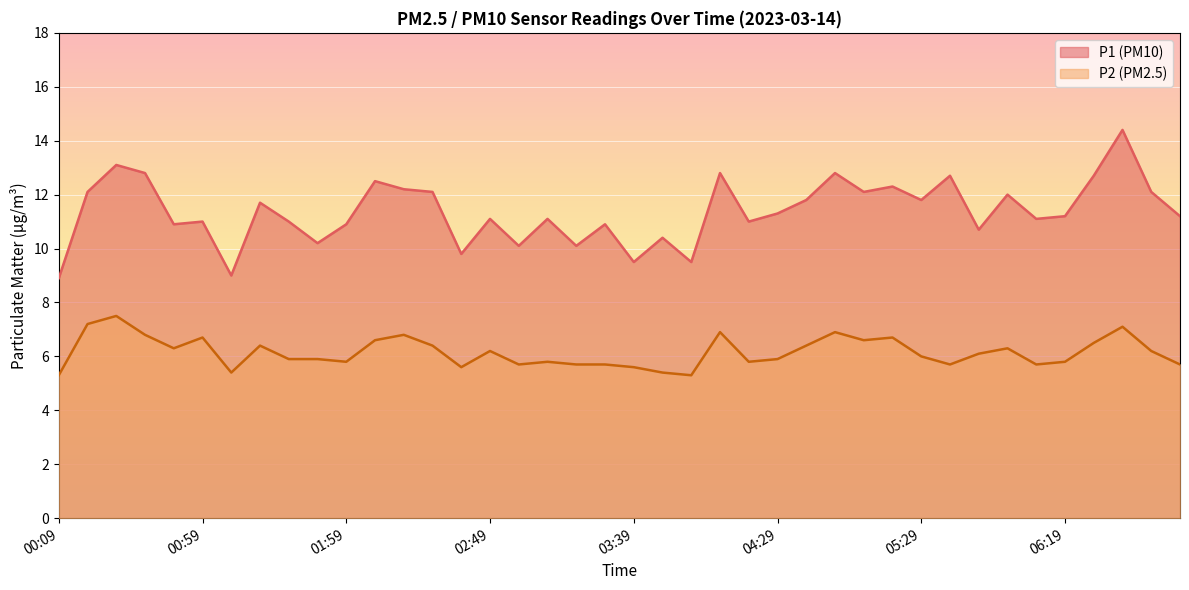

Reading left to right, extract all data points from this chart.

P1: 8.9	12.1	13.1	12.8	10.9	11.0	9.0	11.7	11.0	10.2	10.9	12.5	12.2	12.1	9.8	11.1	10.1	11.1	10.1	10.9	9.5	10.4	9.5	12.8	11.0	11.3	11.8	12.8	12.1	12.3	11.8	12.7	10.7	12.0	11.1	11.2	12.7	14.4	12.1	11.2
P2: 5.3	7.2	7.5	6.8	6.3	6.7	5.4	6.4	5.9	5.9	5.8	6.6	6.8	6.4	5.6	6.2	5.7	5.8	5.7	5.7	5.6	5.4	5.3	6.9	5.8	5.9	6.4	6.9	6.6	6.7	6.0	5.7	6.1	6.3	5.7	5.8	6.5	7.1	6.2	5.7